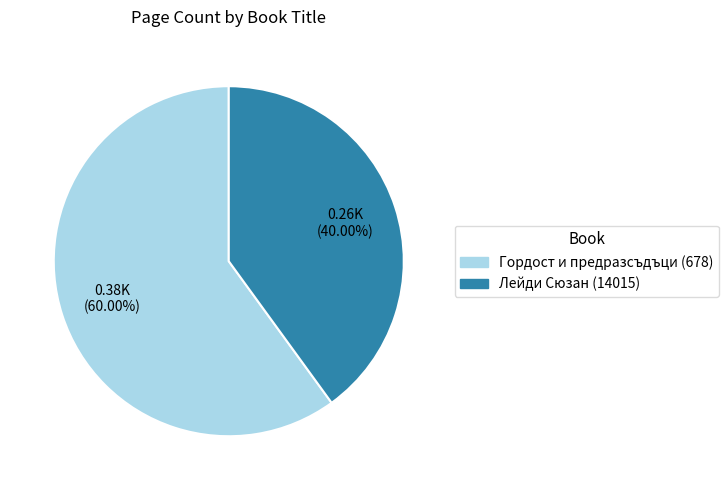

Is it true that Лейди Сюзан (14015) is 54% of the pie?

False